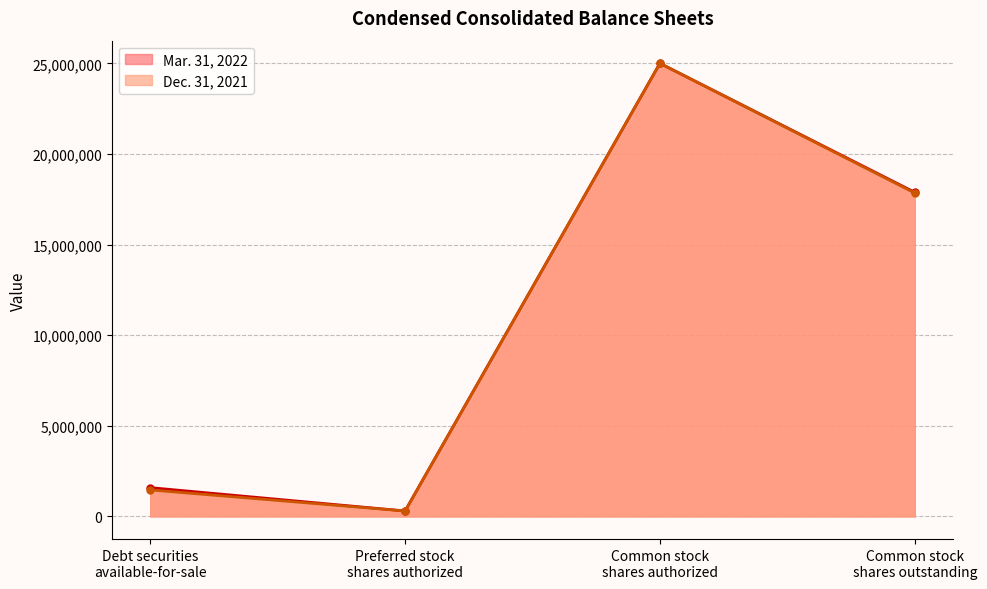

Reading right to left, list all the values displayed in this chart.

Mar. 31, 2022: 17884106	25000000	300000	1588129
Dec. 31, 2021: 17843081	25000000	300000	1461829